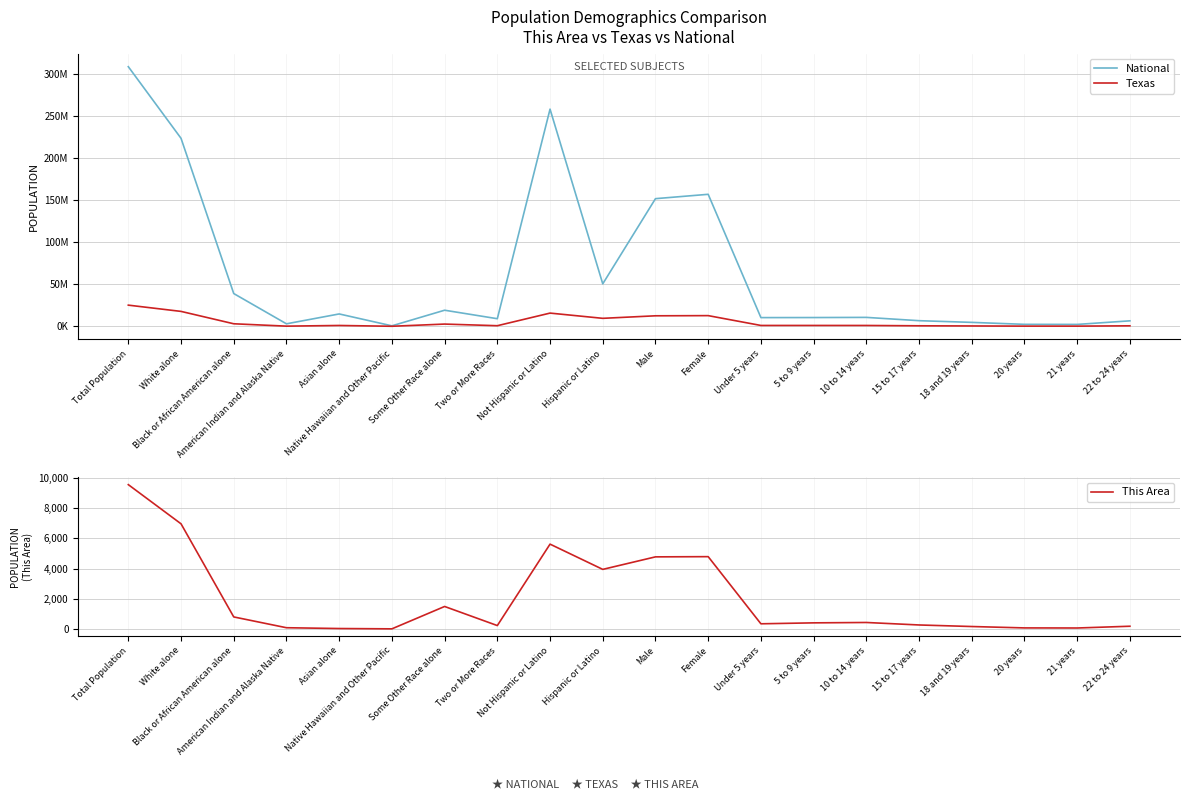

What is the minimum value for Texas?

21656